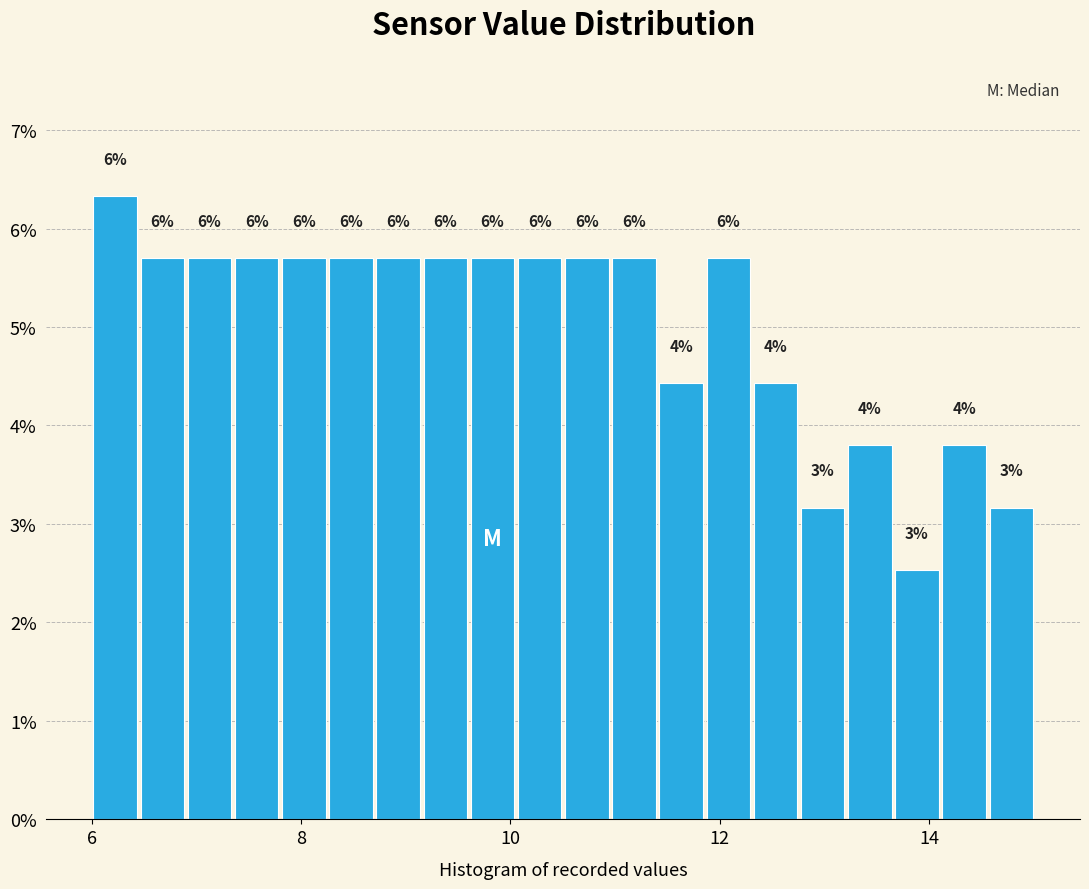

Read against the x-axis, roughly where is the centre of the tallest bar?

6.2